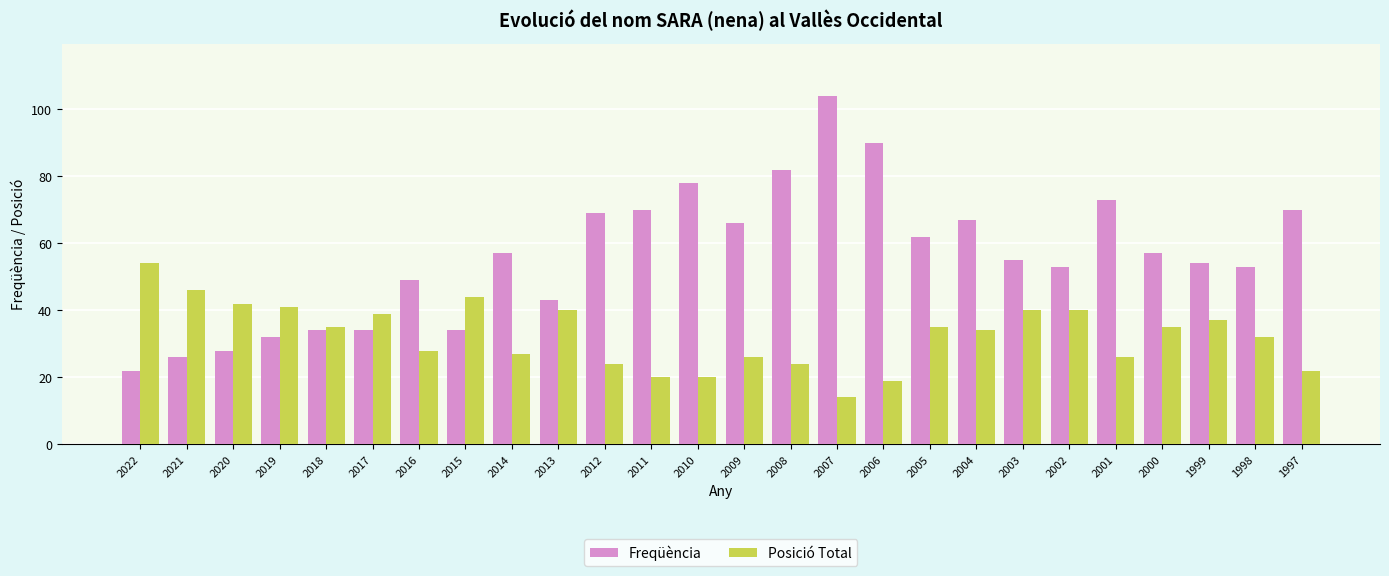

The value of Posició Total at 2004 is 34. True or false?

True